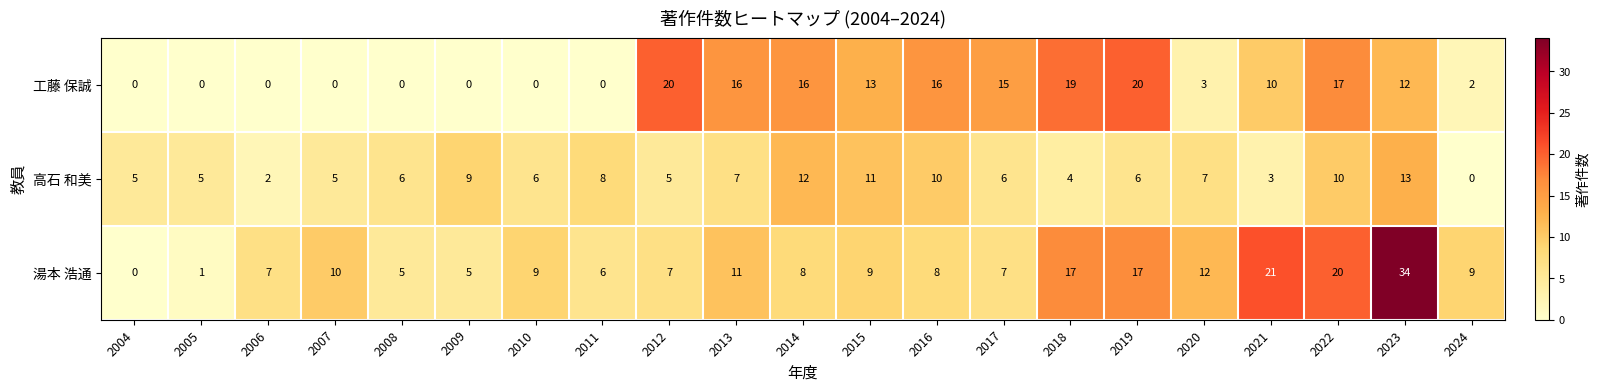

At which label does 湯本 浩通 reach its peak?

2023